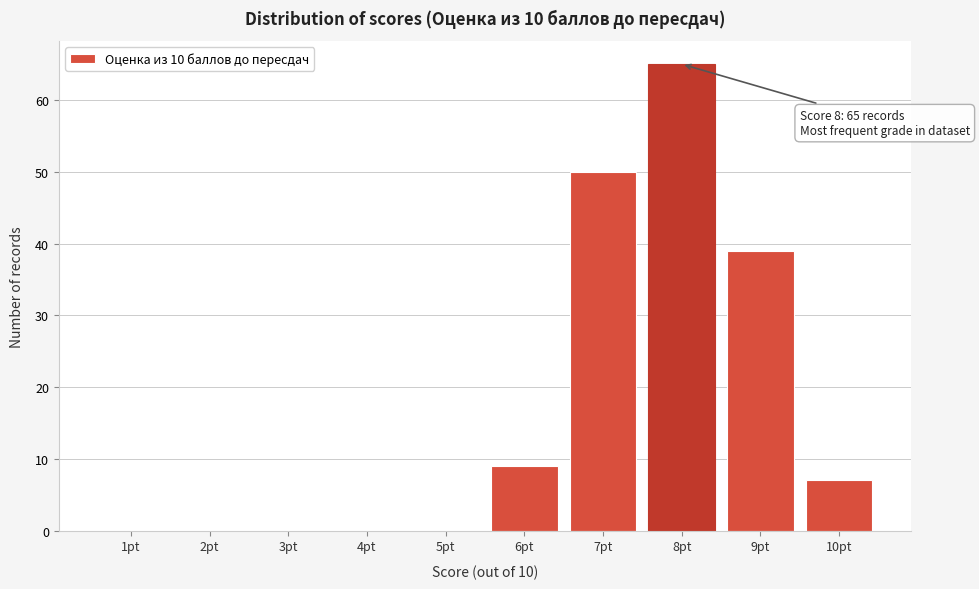

Reading left to right, transcribe all the data shown in this chart.

1pt=0	2pt=0	3pt=0	4pt=0	5pt=0	6pt=9	7pt=50	8pt=65	9pt=39	10pt=7